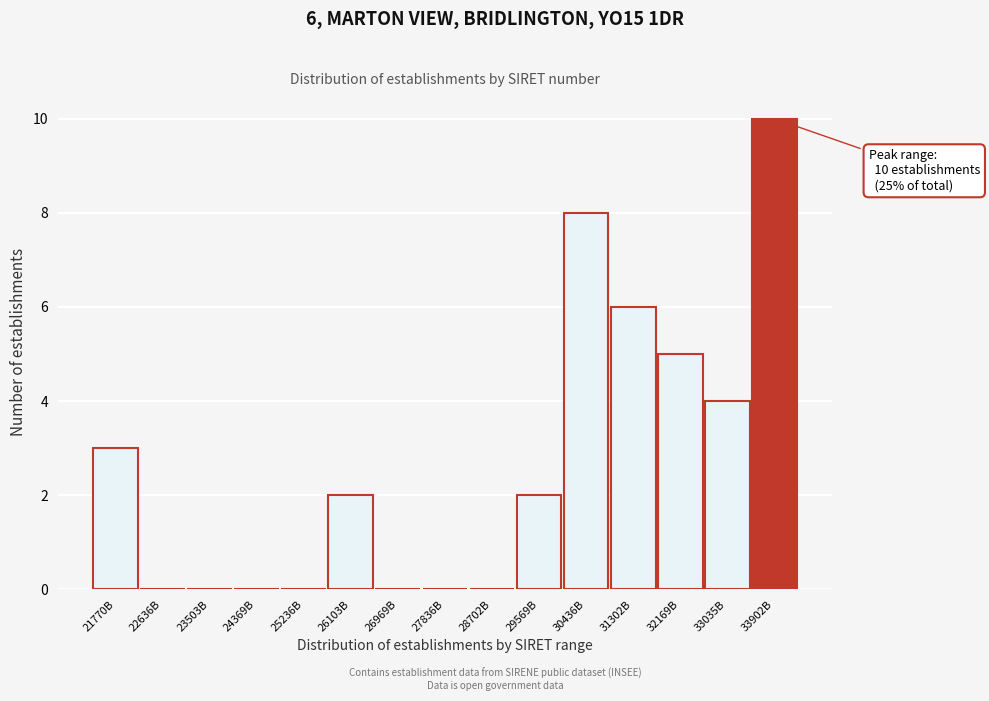

Reading left to right, transcribe all the data shown in this chart.

21770B=3	22636B=0	23503B=0	24369B=0	25236B=0	26103B=2	26969B=0	27836B=0	28702B=0	29569B=2	30436B=8	31302B=6	32169B=5	33035B=4	33902B=10